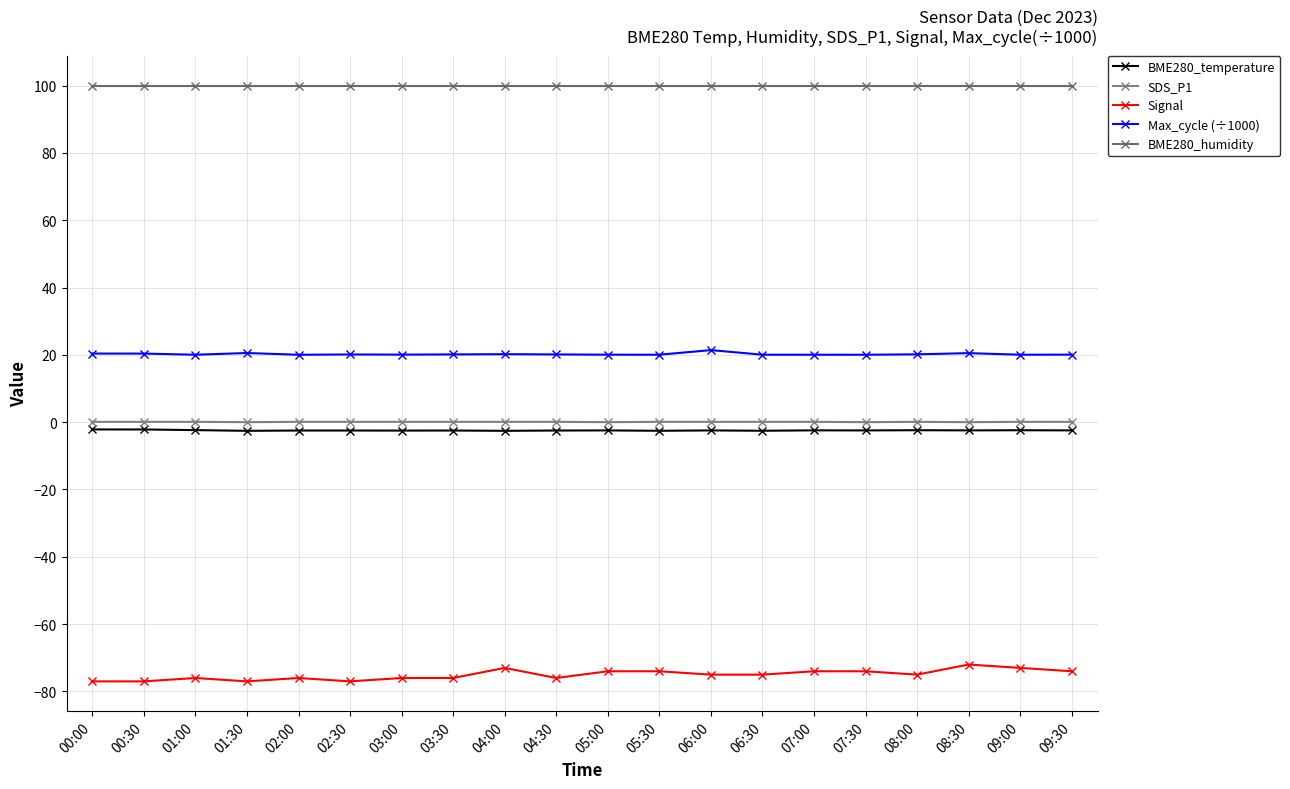

Which series has the widest spread of values?

Signal